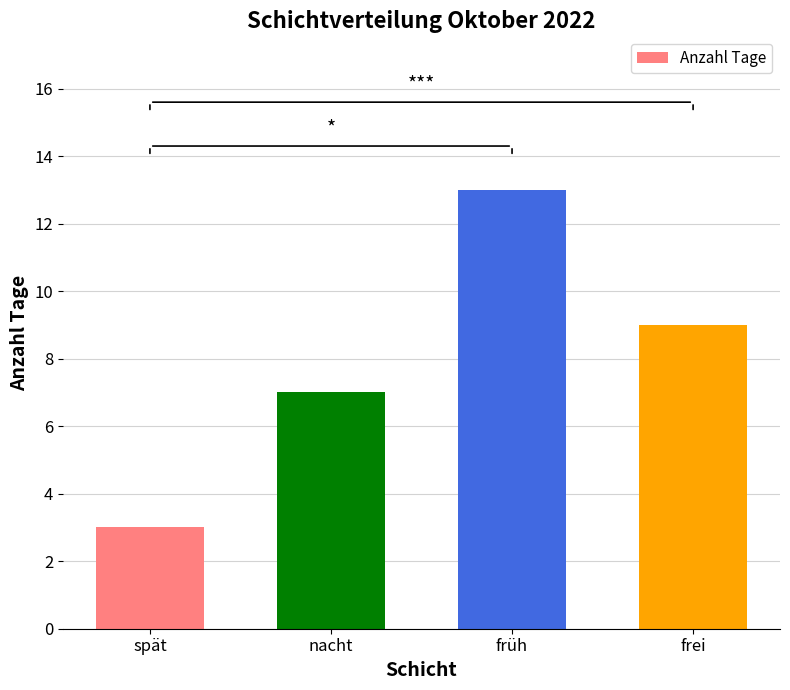

The chart shows a value of 3 at spät. True or false?

True